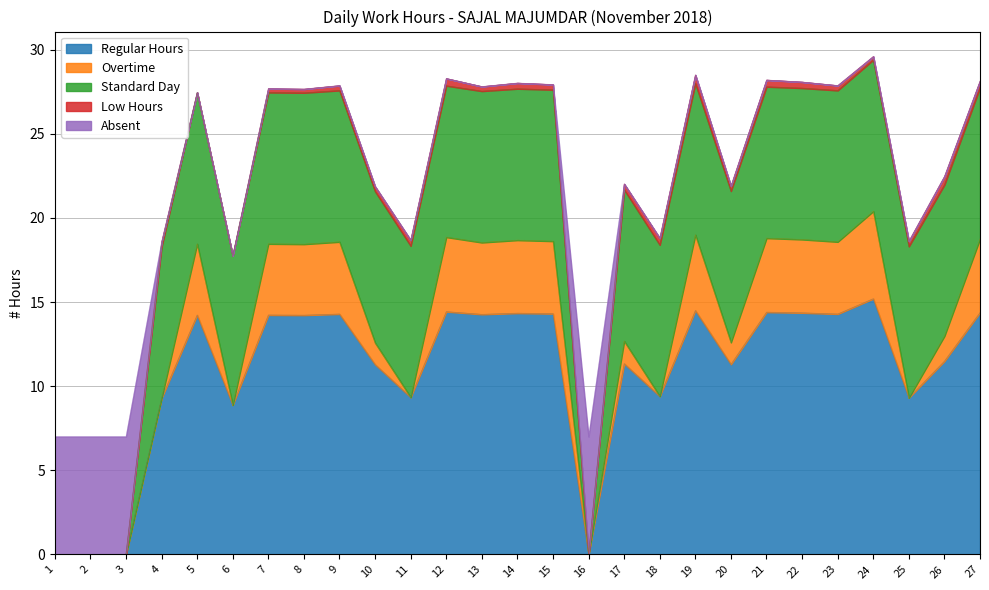

After their last crossing, which series has the higher values: Absent or Regular Hours?

Regular Hours